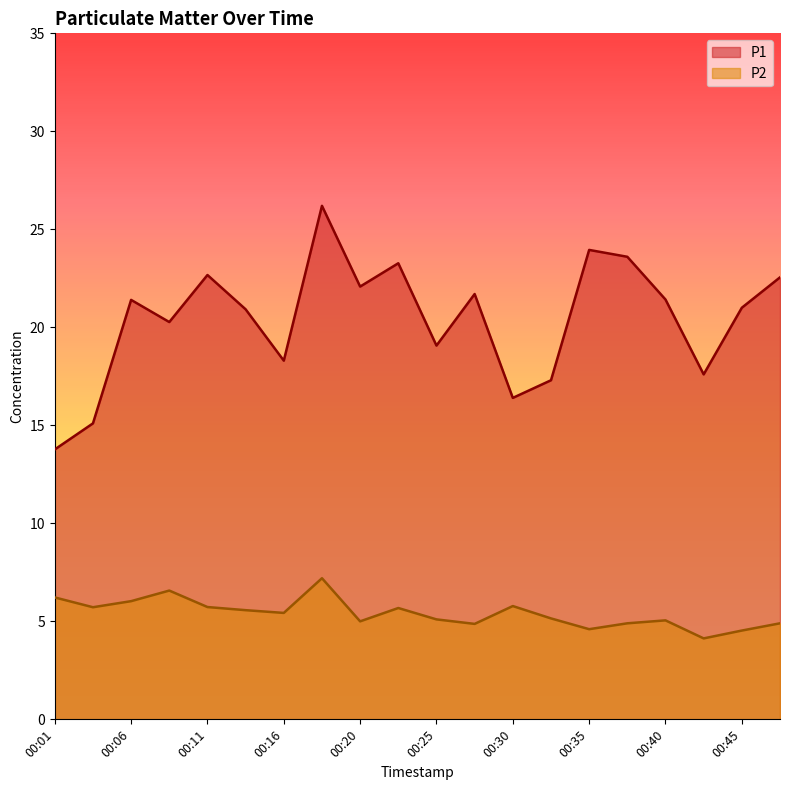

What is the sum of the P2 values at 00:18 and 00:13?

12.8